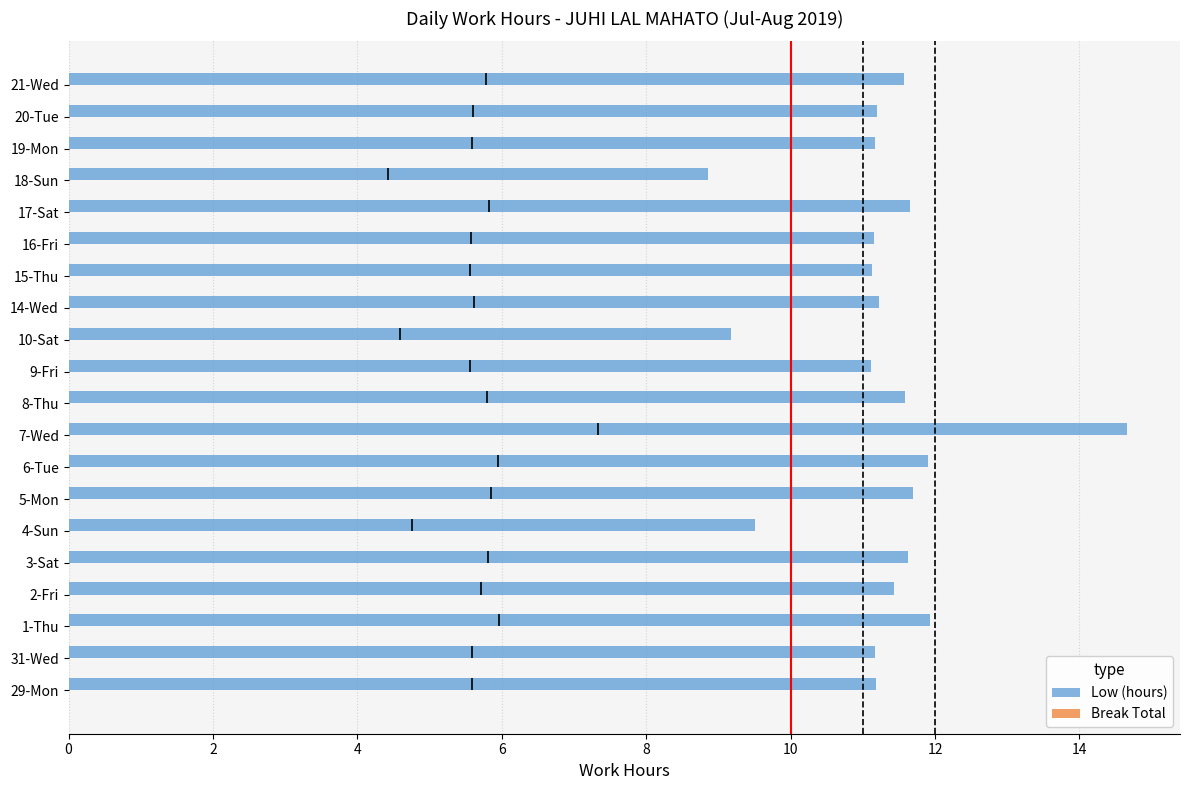

Is it true that Low (hours) equals 15.5 at 5-Mon?

False